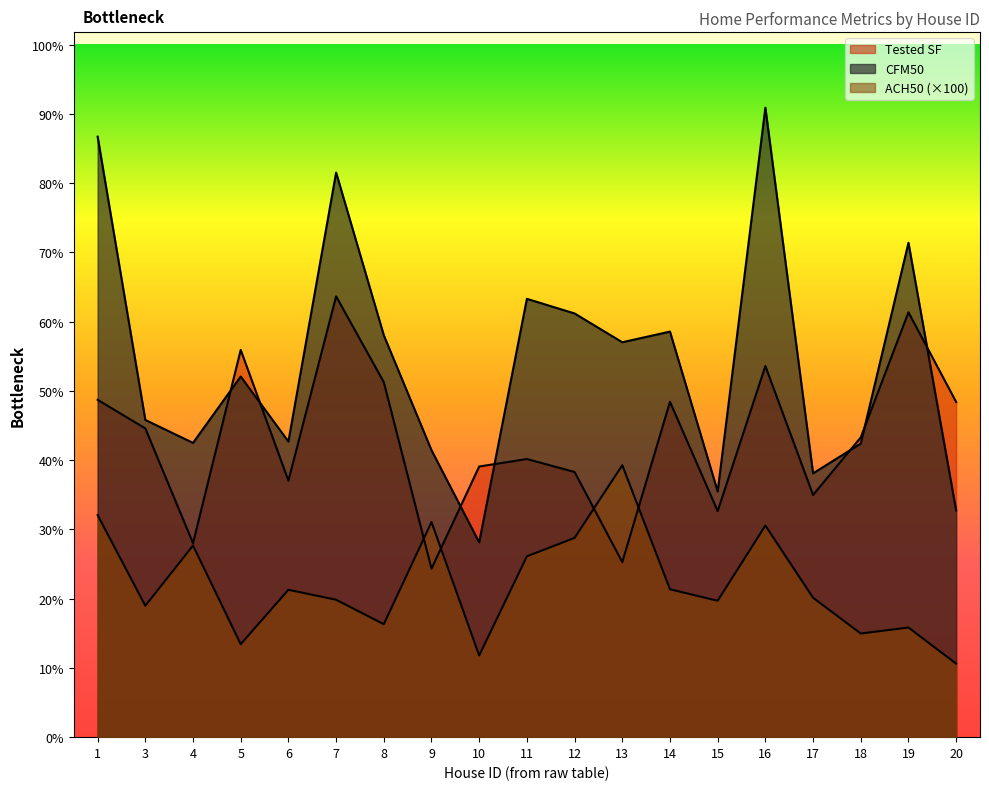

The CFM50 series shows 5059.7 at 7. True or false?

False